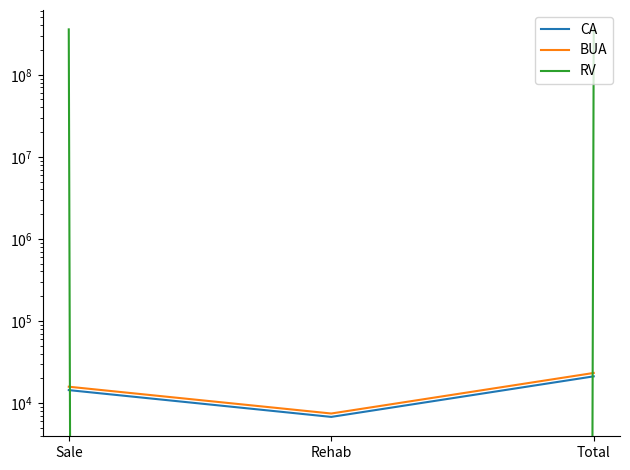

What is the spread (max minus min) of values at Rehab?

7428